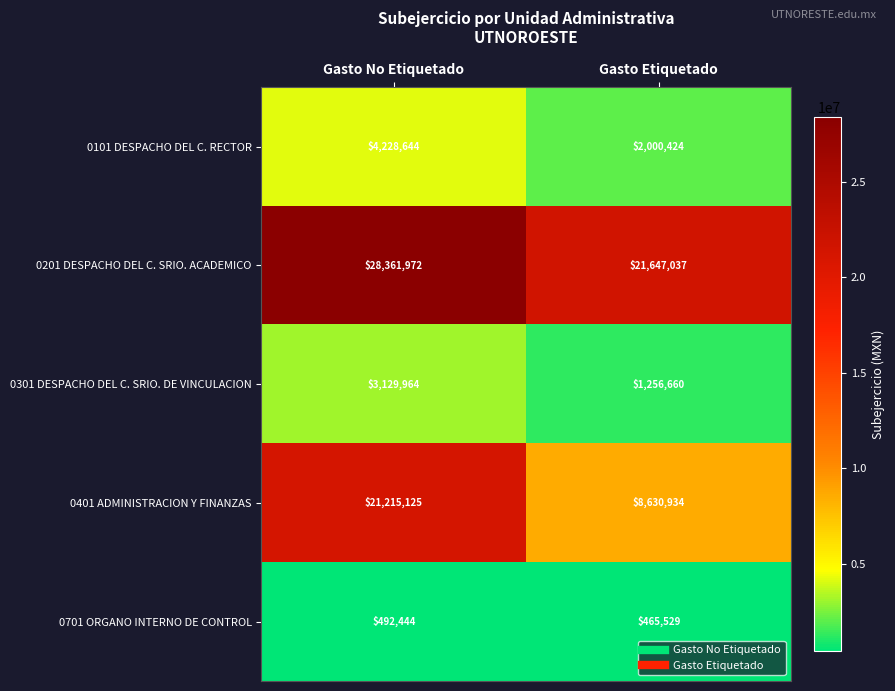

Which series changed the most between Gasto No Etiquetado and Gasto Etiquetado?

0401 ADMINISTRACION Y FINANZAS